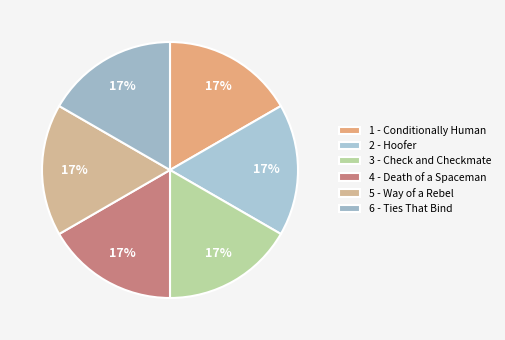

Does 3 - Check and Checkmate account for over 50% of the chart?

No